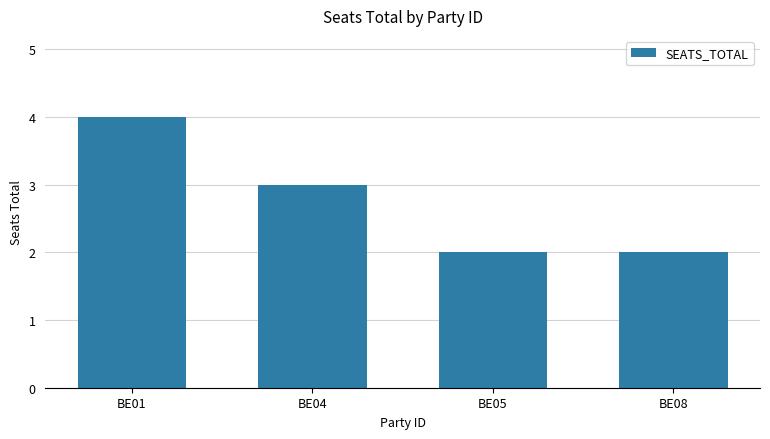

Between BE08 and BE01, which is larger?

BE01